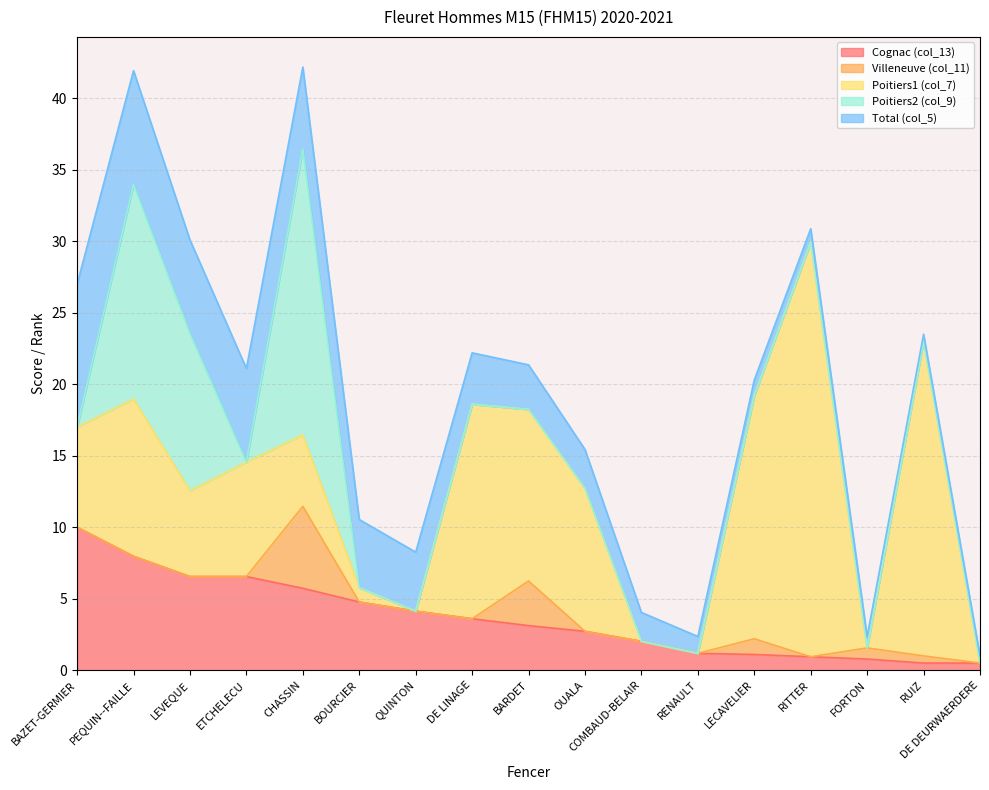

At which category does Poitiers1 (col_7) reach its first local valley?

LEVEQUE